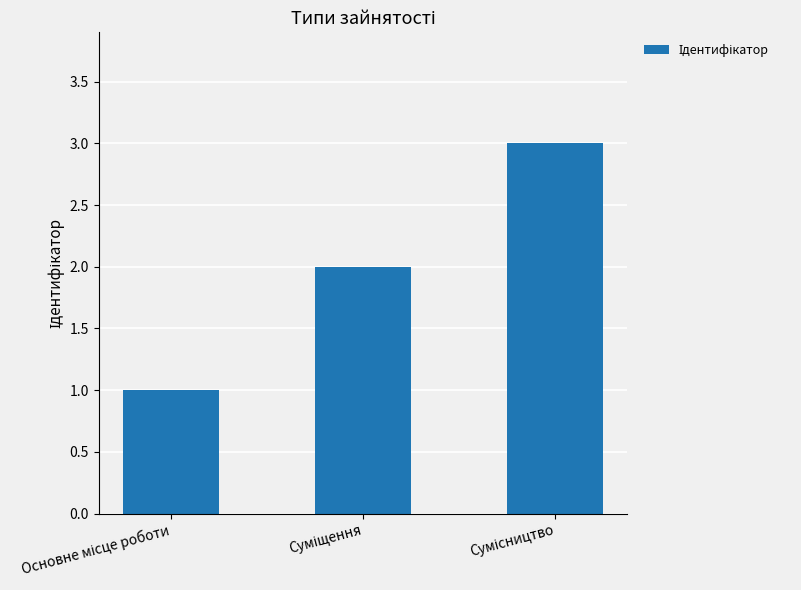

What is the sum of all values?

6